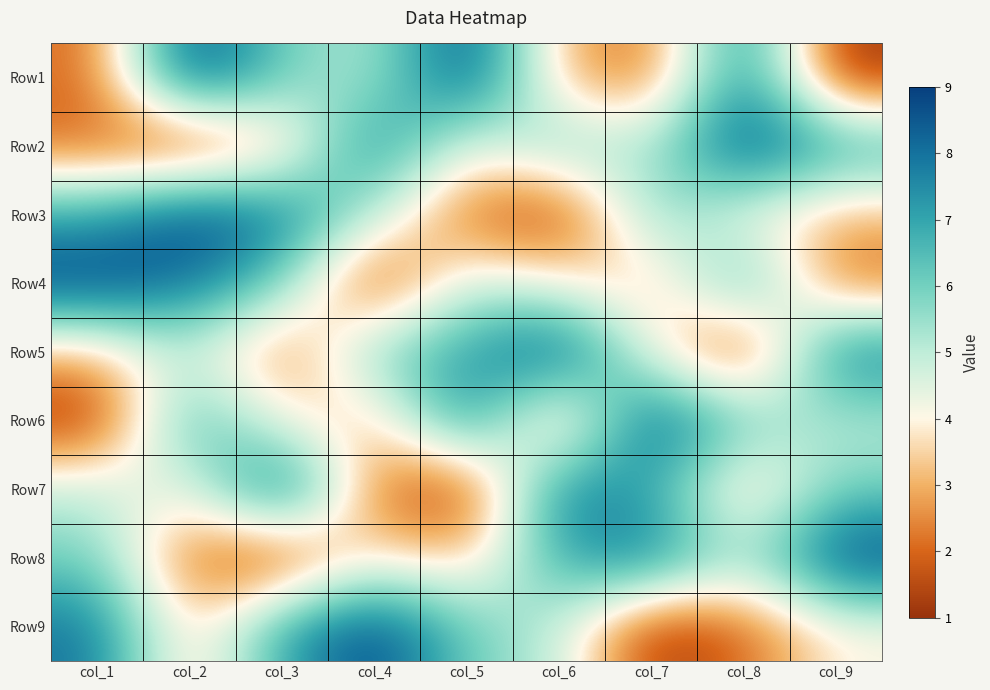

What is the spread (max minus min) of values at col_3?

8